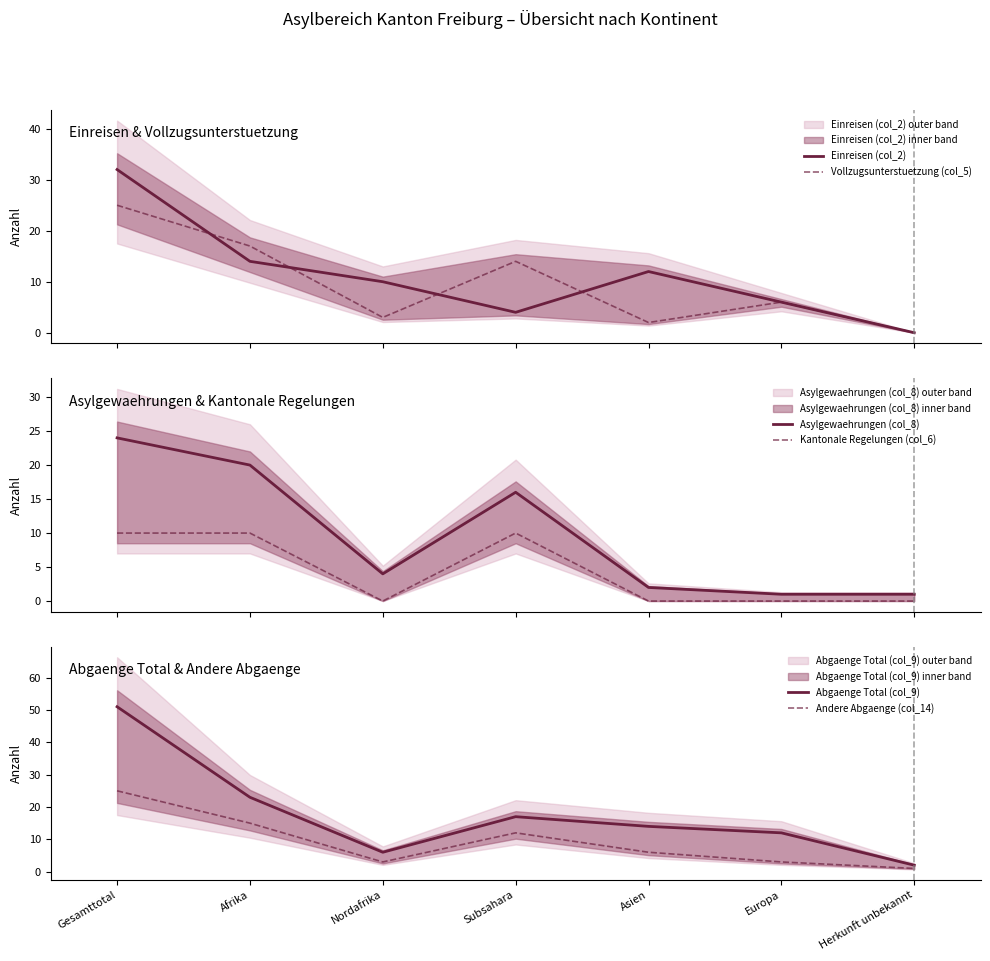

The value of Andere Abgaenge (col_14) at Europa is 3. True or false?

True